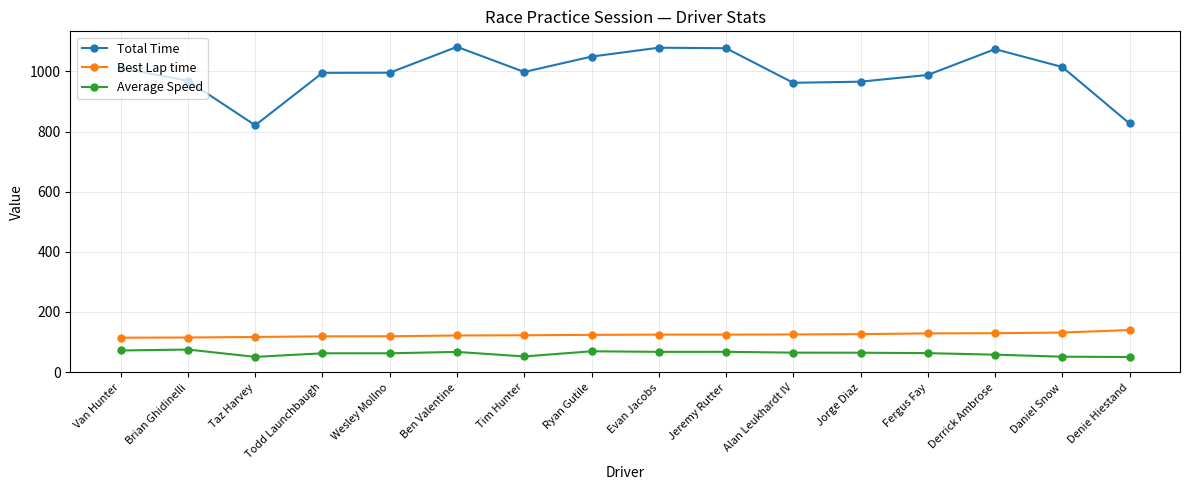

At which category does Total Time reach its first local valley?

Taz Harvey